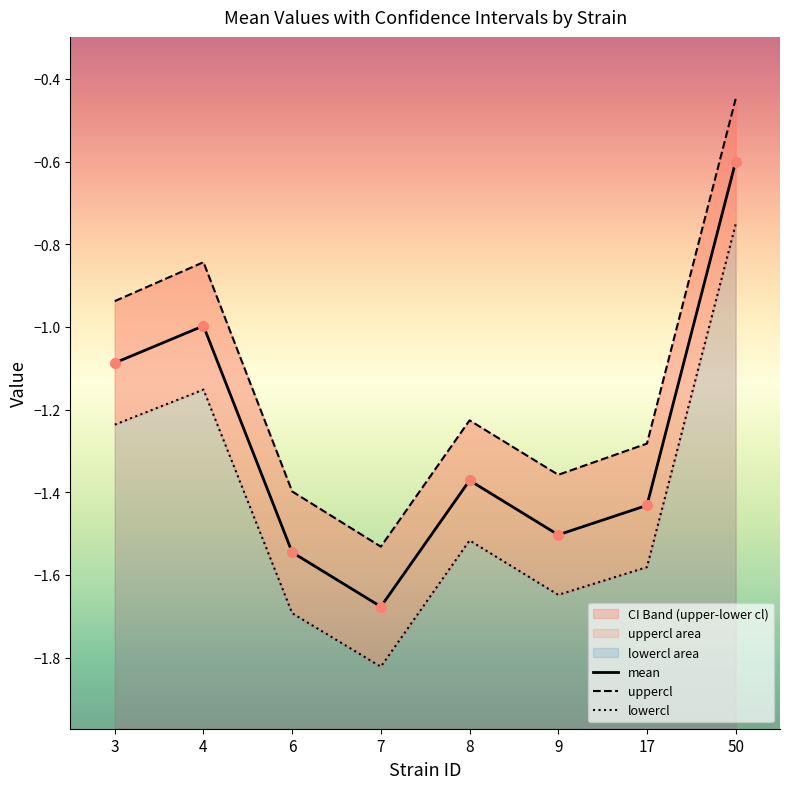

Rank the series by their maximum value, from highest to lowest.

uppercl, mean, lowercl